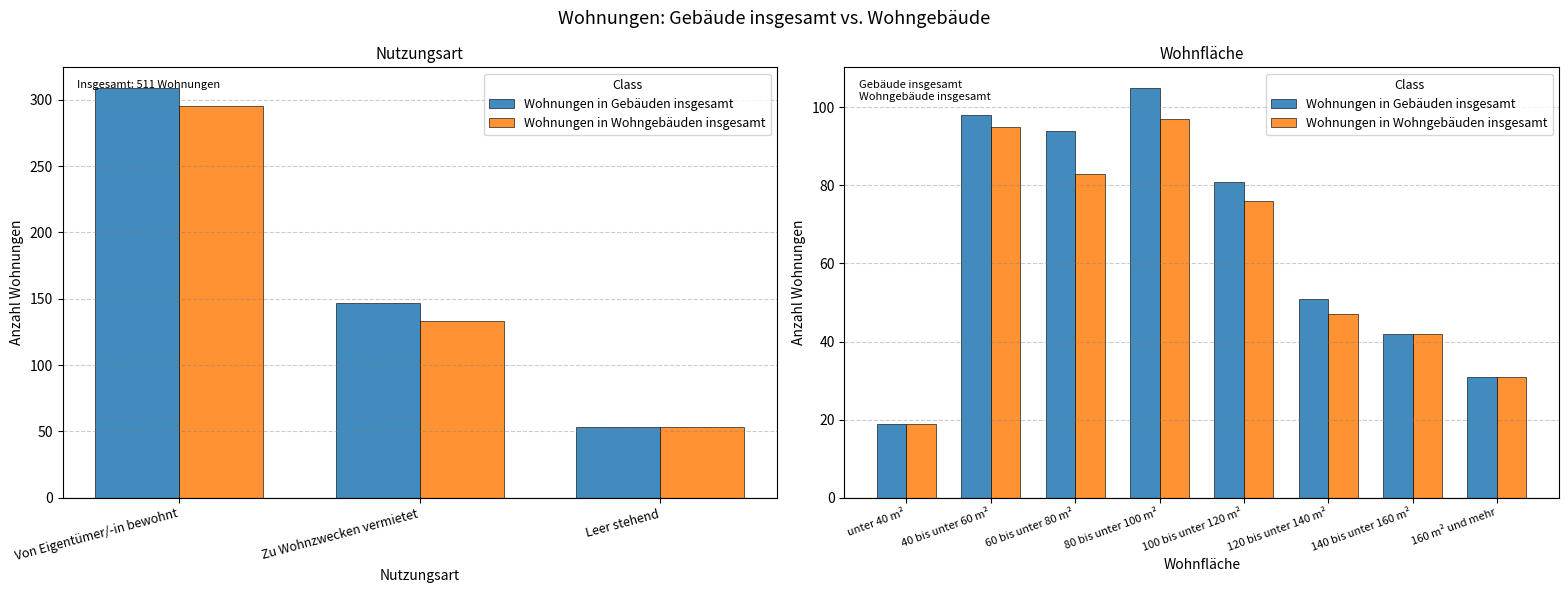

What is the difference between the second highest and second lowest values in the Wohnungen in Gebäuden insgesamt series?

67